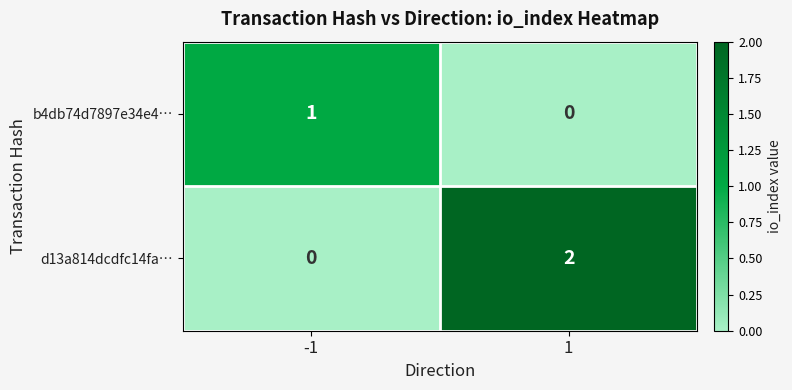

The d13a814dcdfc14fa… series shows 0 at -1. True or false?

True